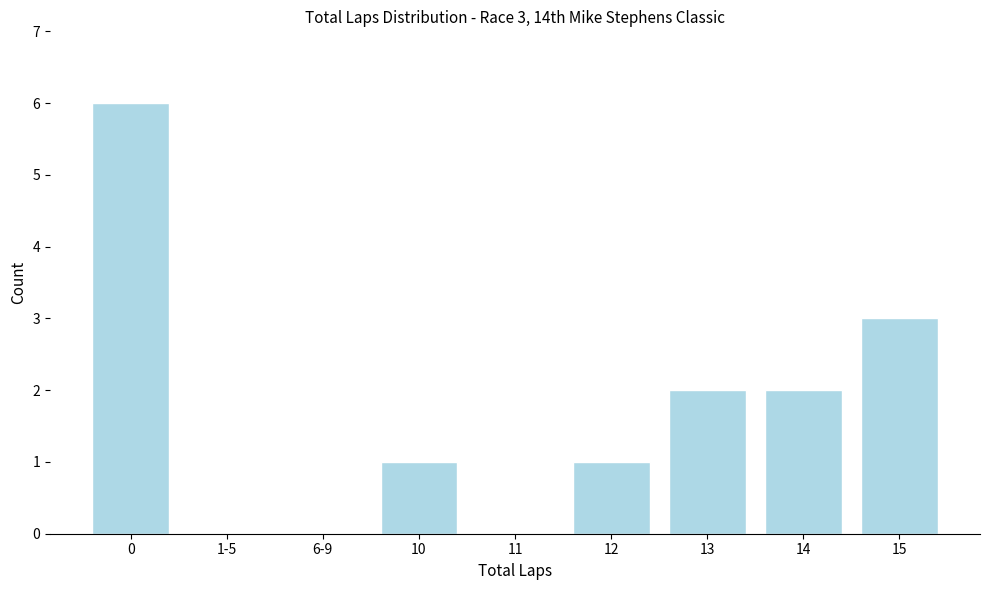

Reading left to right, transcribe all the data shown in this chart.

0=6	1-5=0	6-9=0	10=1	11=0	12=1	13=2	14=2	15=3